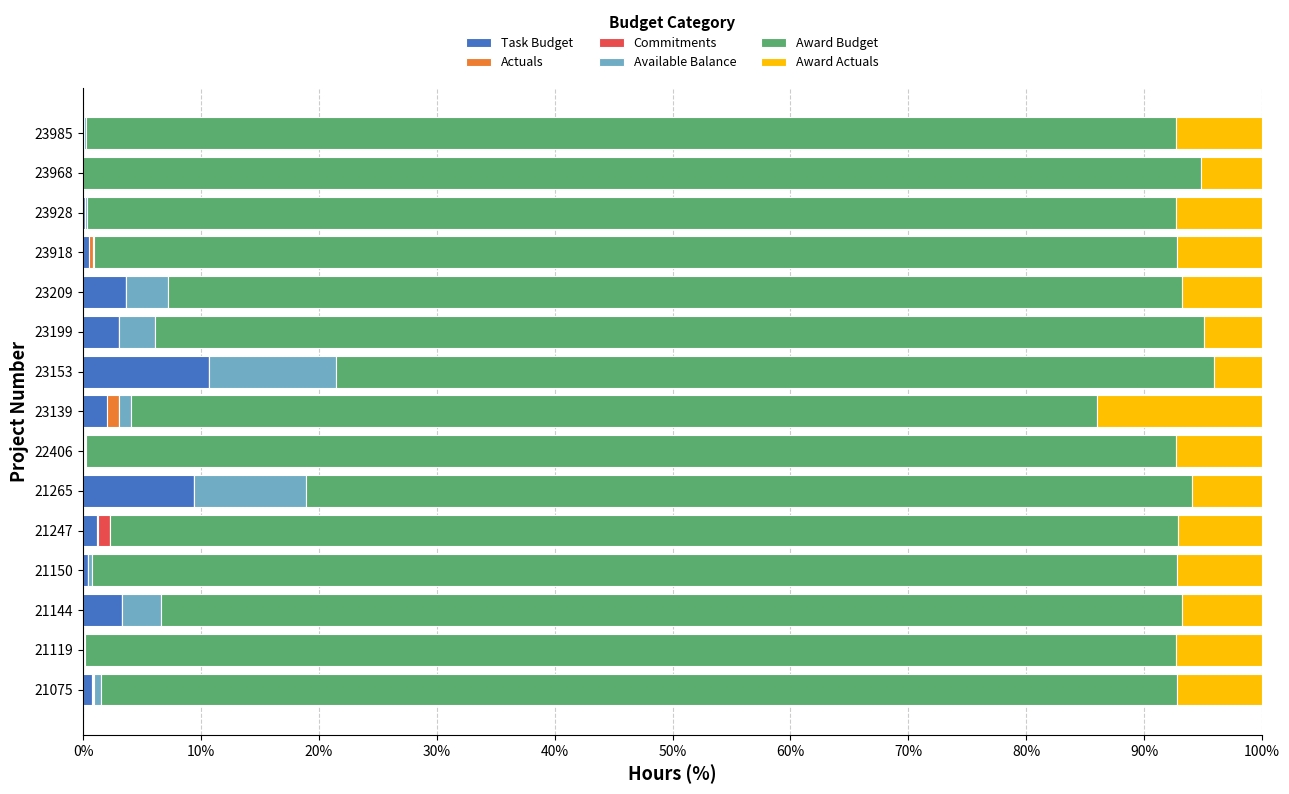

What is the total value across all series at 23199?

100.0